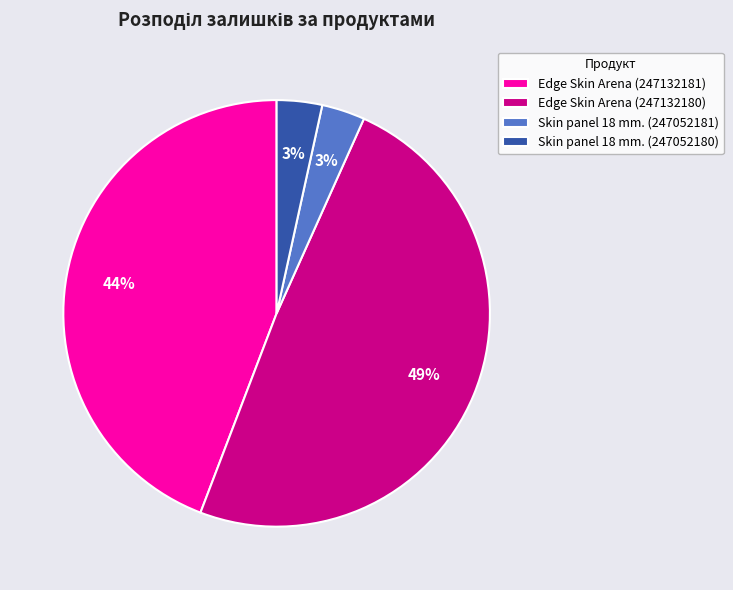

To the nearest percent, what is the average slice percentage?

25%